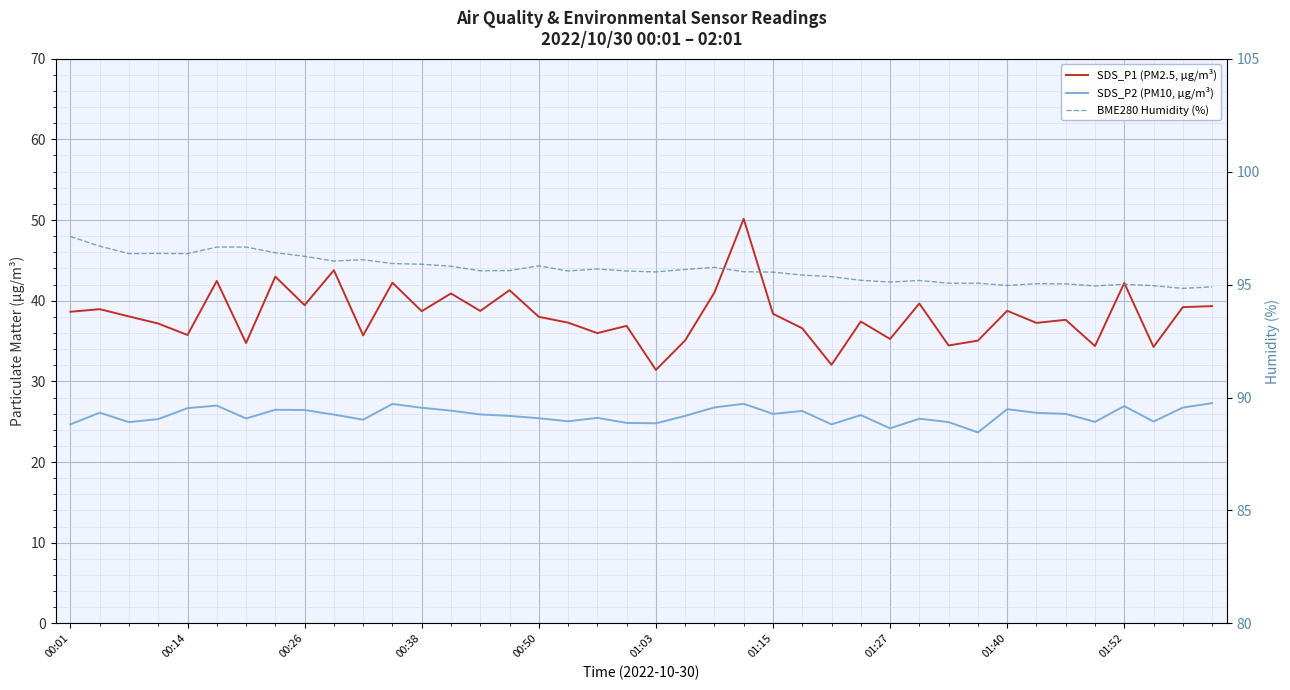

What is the minimum value for BME280 Humidity (%)?

94.8